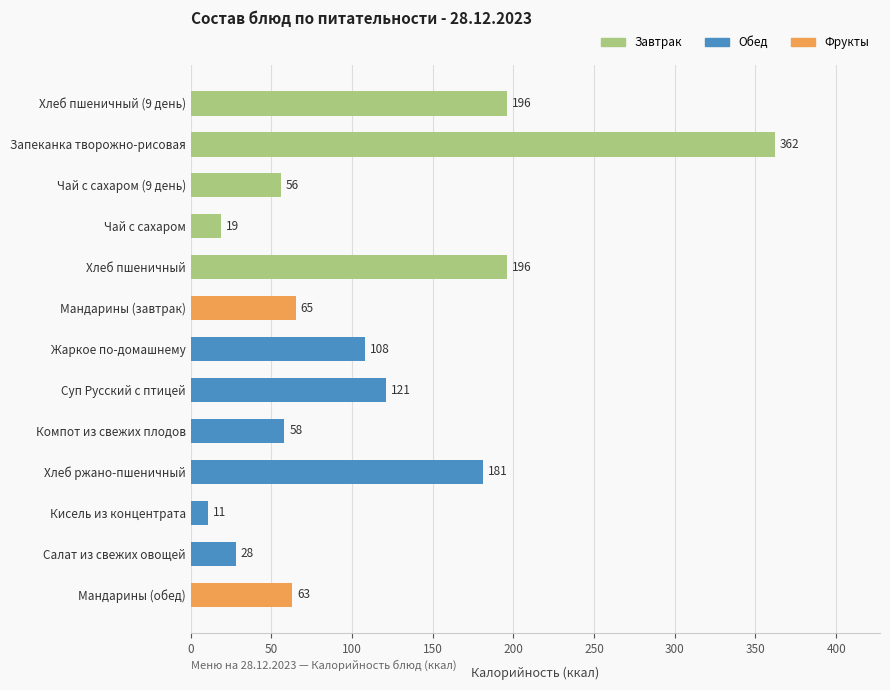

What is the difference between the values at Чай с сахаром and Суп Русский с птицей?

102